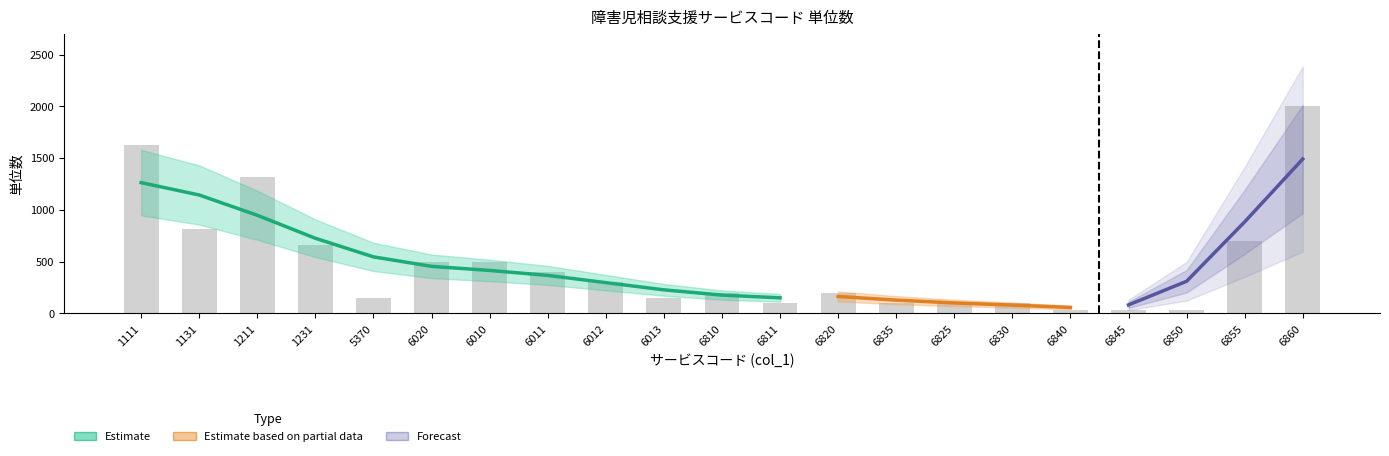

What is the change in value from 1231 to 6855?

+39